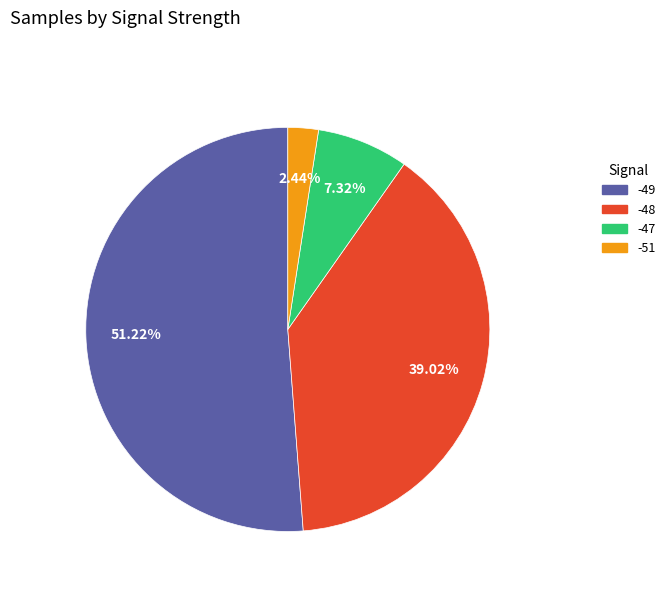

Rank the categories by value from lowest to highest.

-51, -47, -48, -49